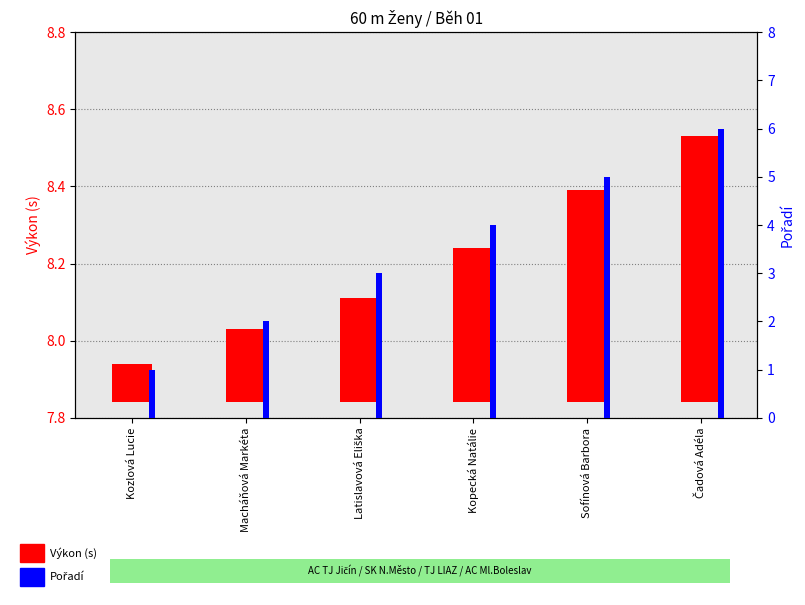

What is the difference between the second highest and minimum values in the Pořadí series?

4.0